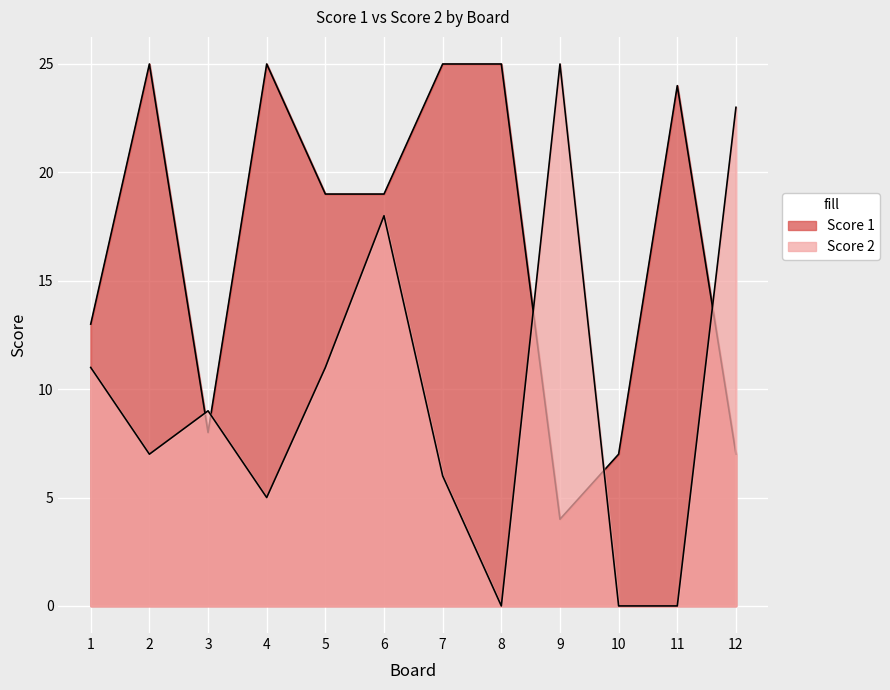

Read the Score 2 value at 5.

11